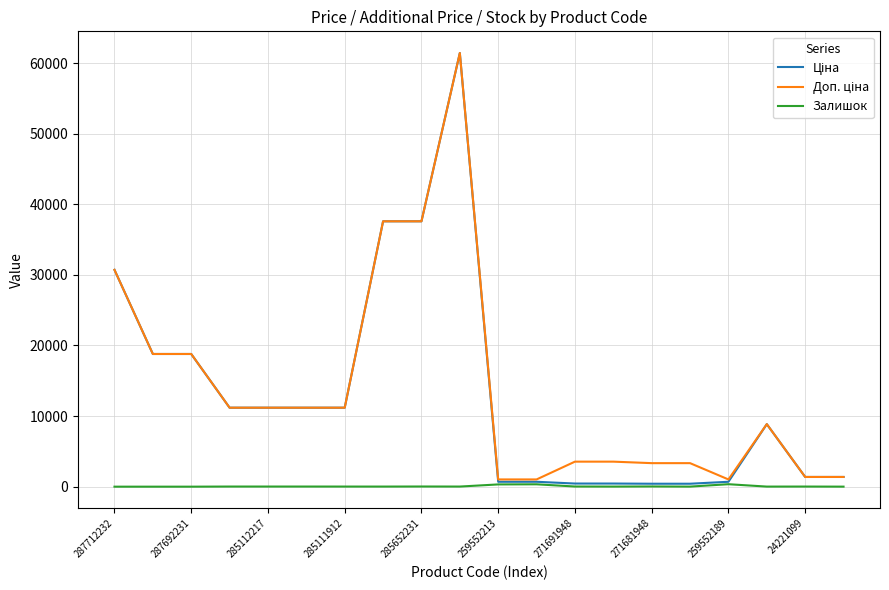

What is the maximum value shown in the chart?

61434.3